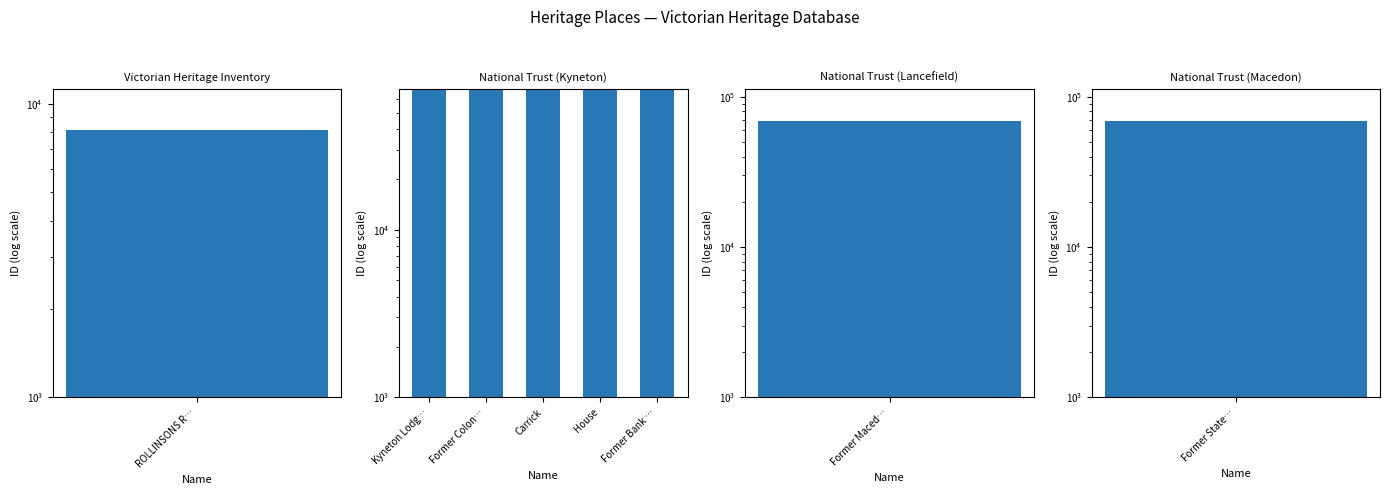

What is the change in value from Former Colon… to Carrick?

+11